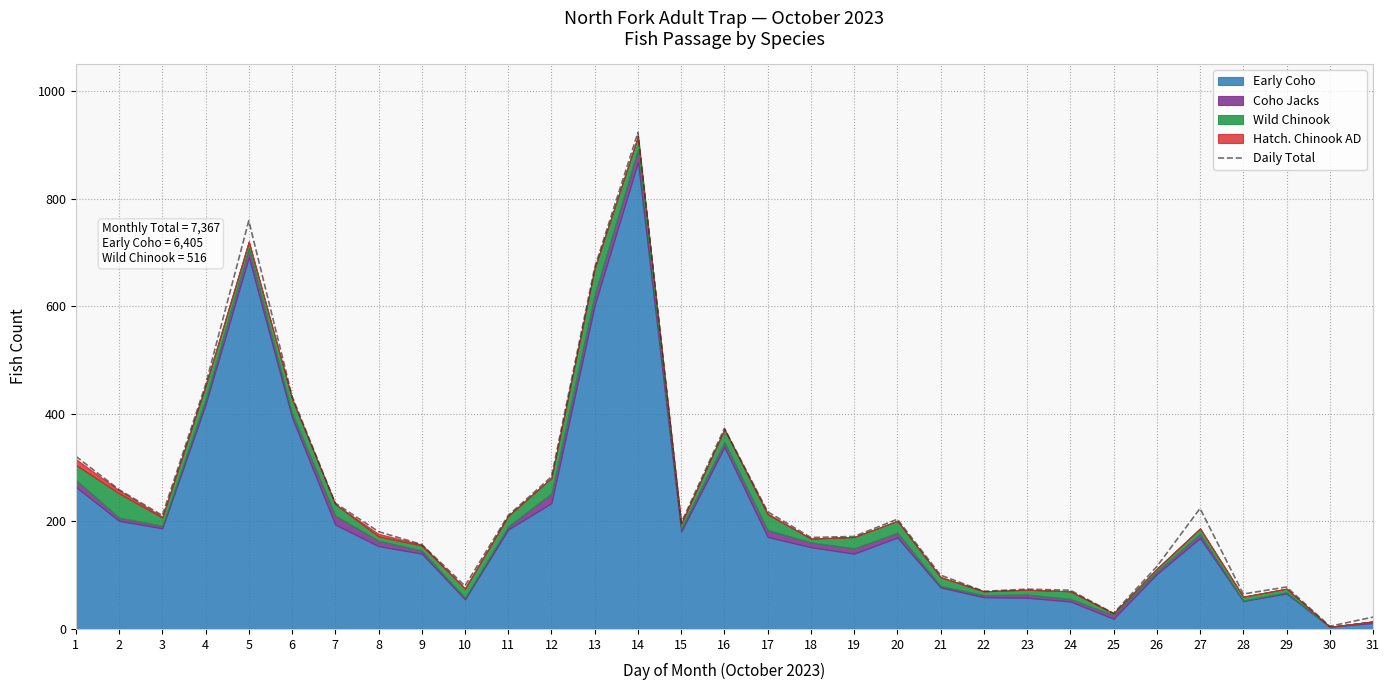

What is the value of the 23rd point from the left?

74